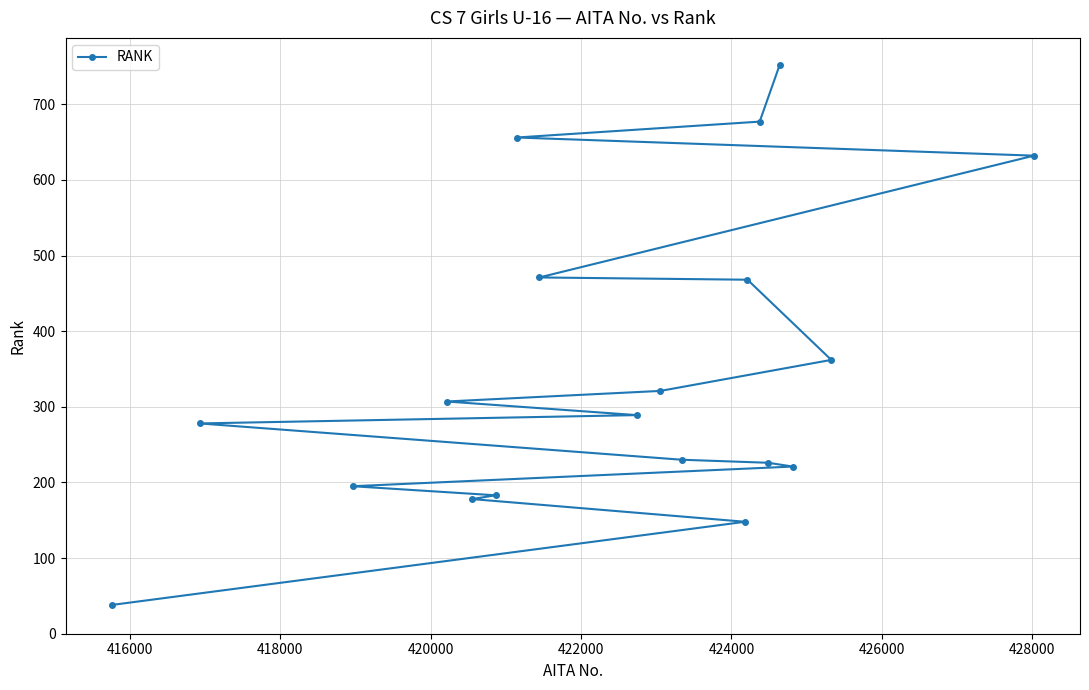

What is the value of the 17th point from the left?

221